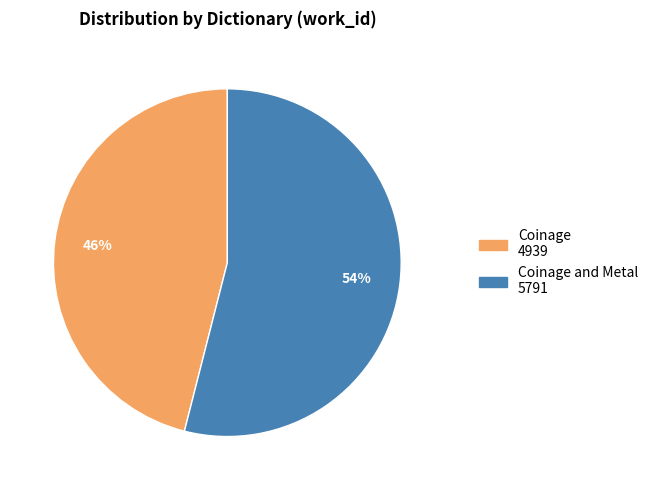

Does any single category account for the majority?

Yes